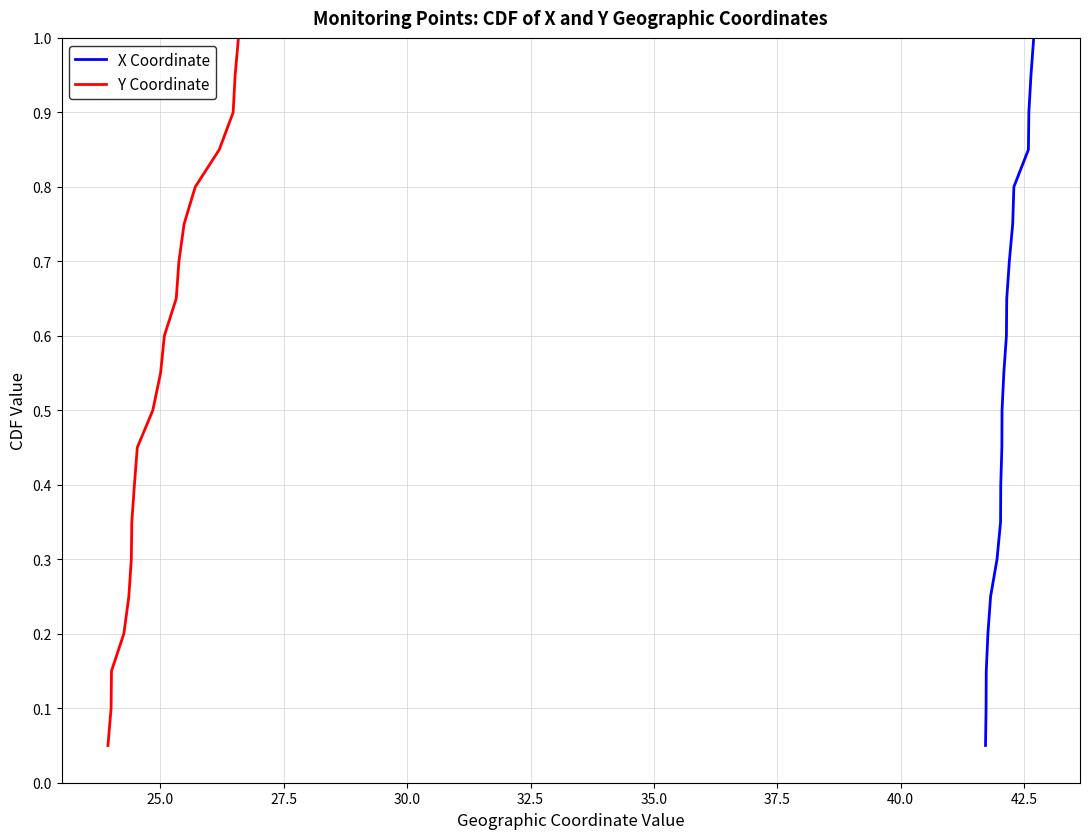

What is the difference between the maximum and minimum values in the Y Coordinate series?

0.9